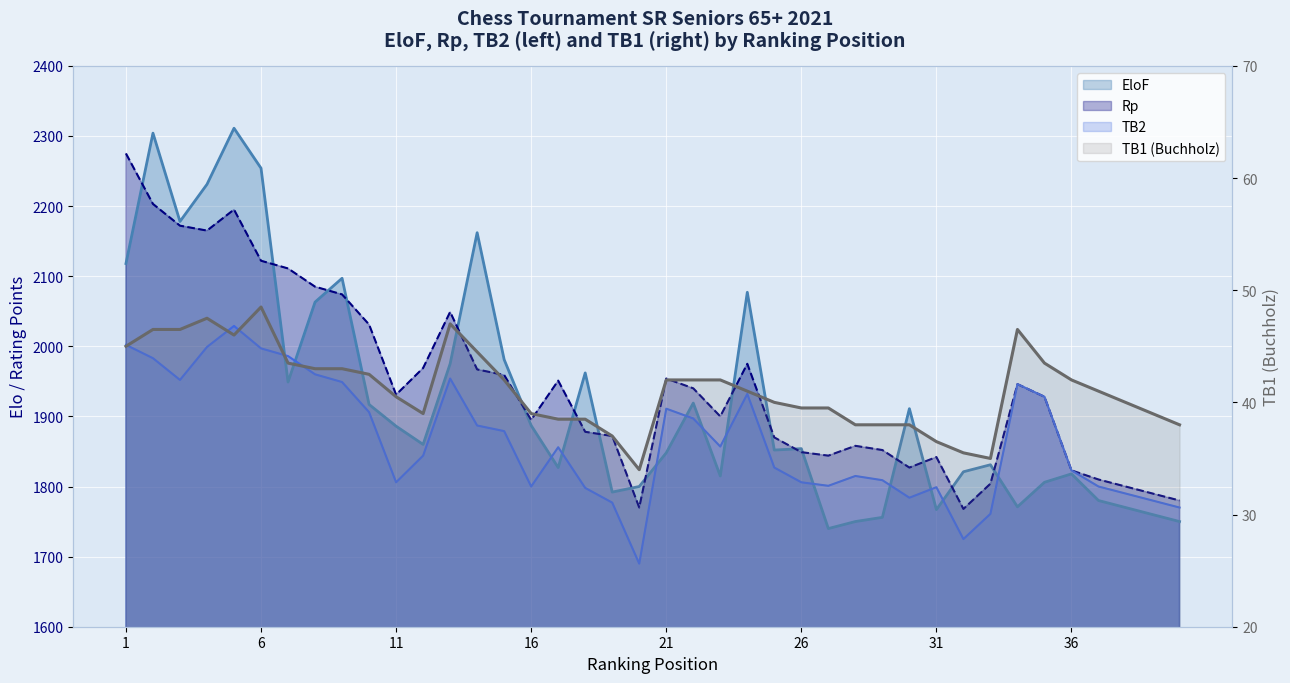

In TB2, how many points are higher than both neighbors (excluding endpoints)?

8